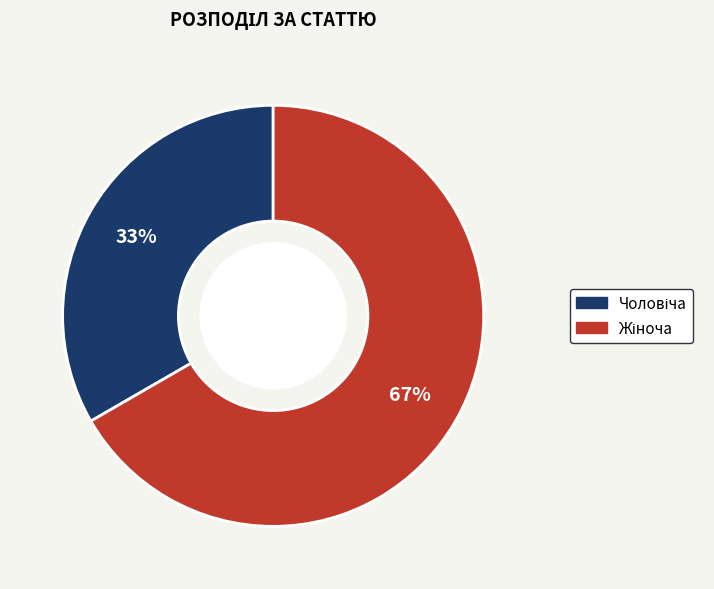

How many segments does this pie chart have?

2